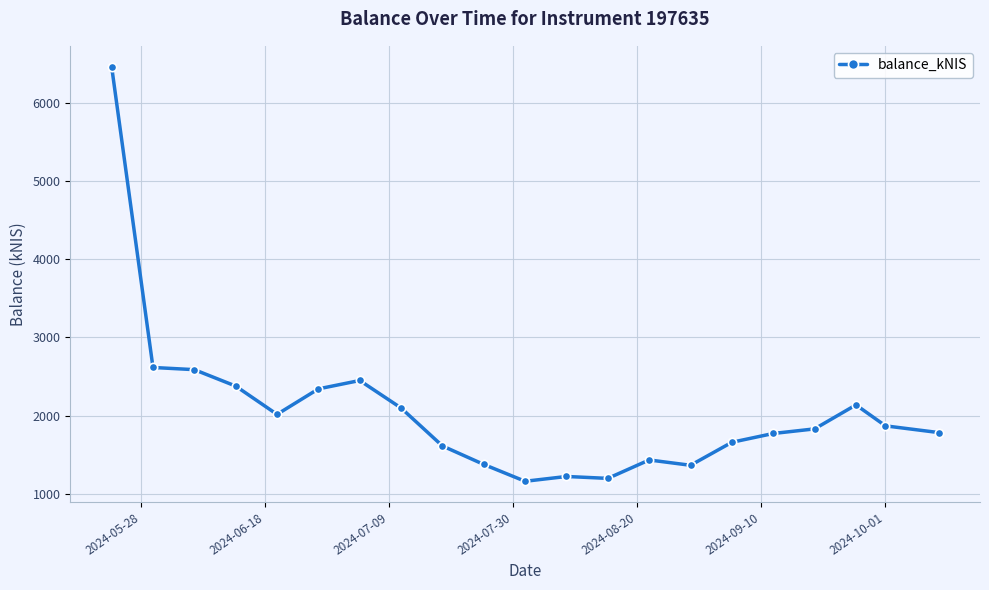

What is the value of the 13th point from the left?

1196.9